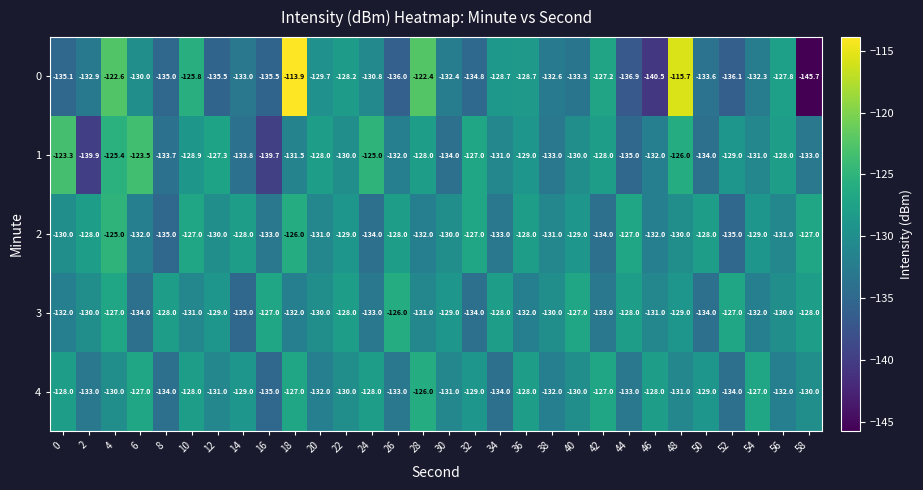

The value of 3 at 52 is -127.0. True or false?

True